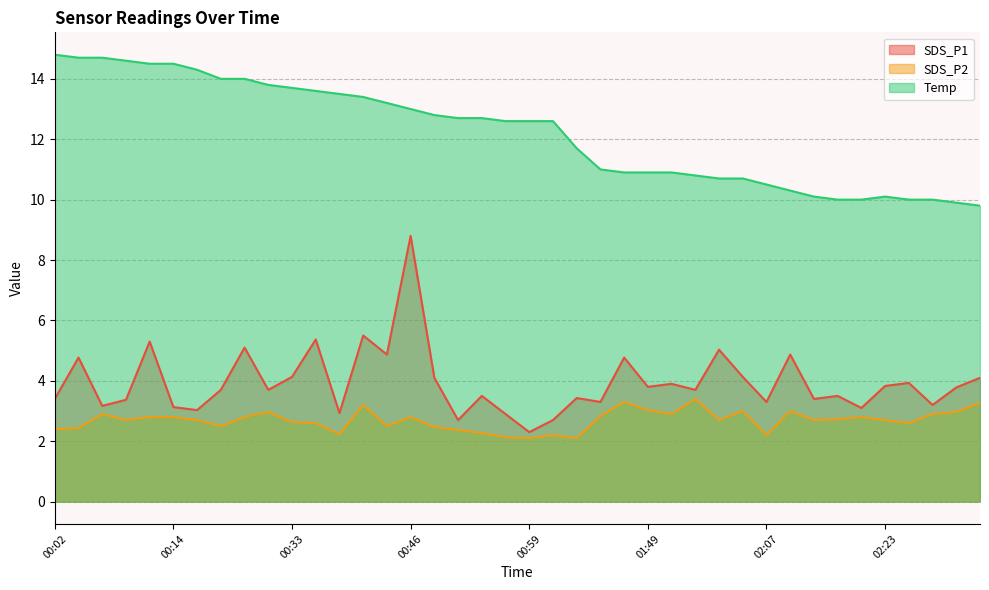

At 02:01, list the series in order from largest to smallest.

Temp, SDS_P1, SDS_P2